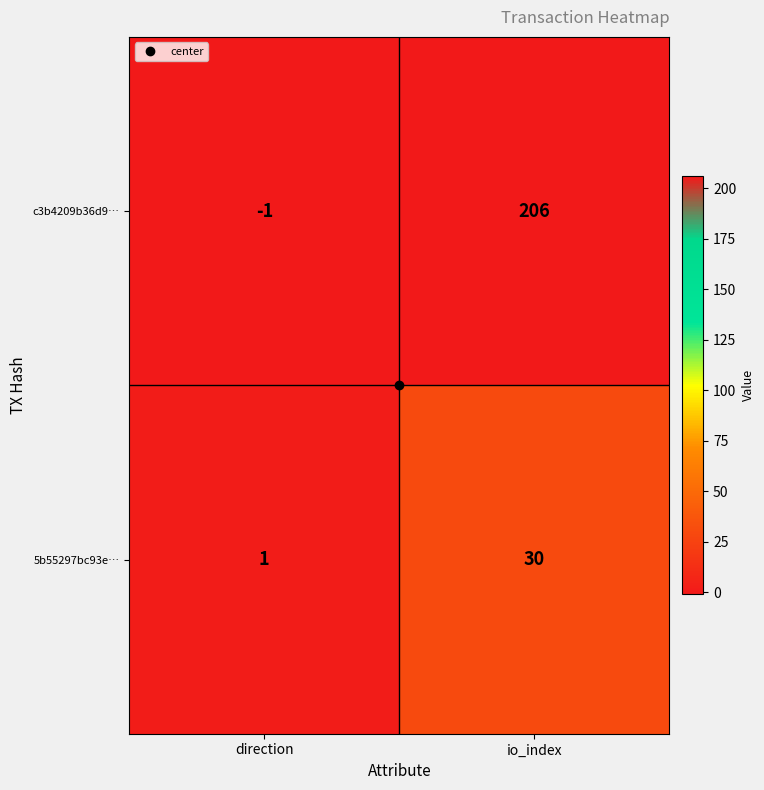

How many values in the 5b55297bc93e… series are below 30?

1